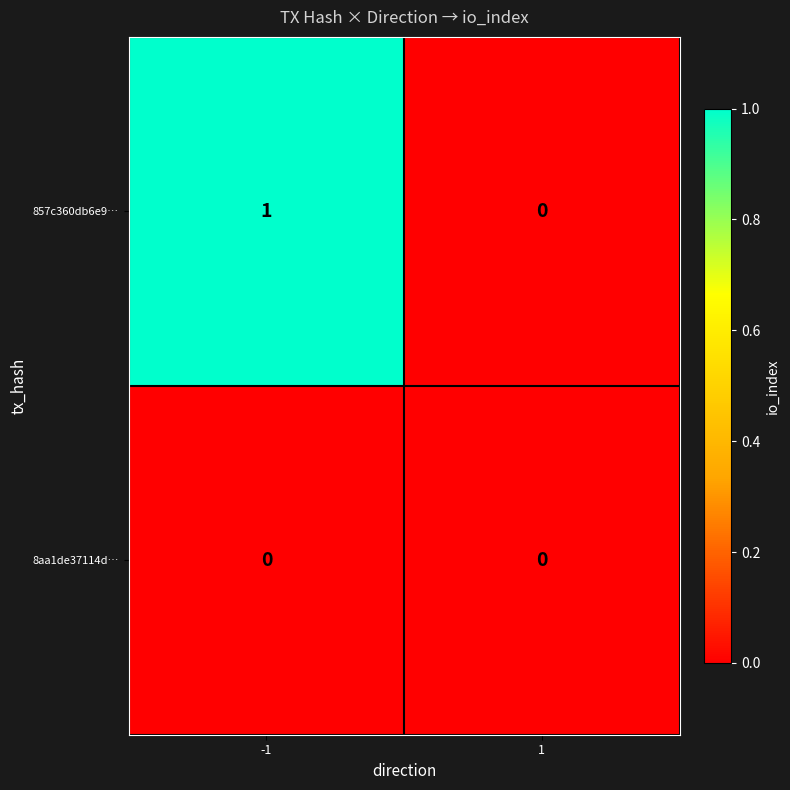

What is the spread (max minus min) of values at -1?

1